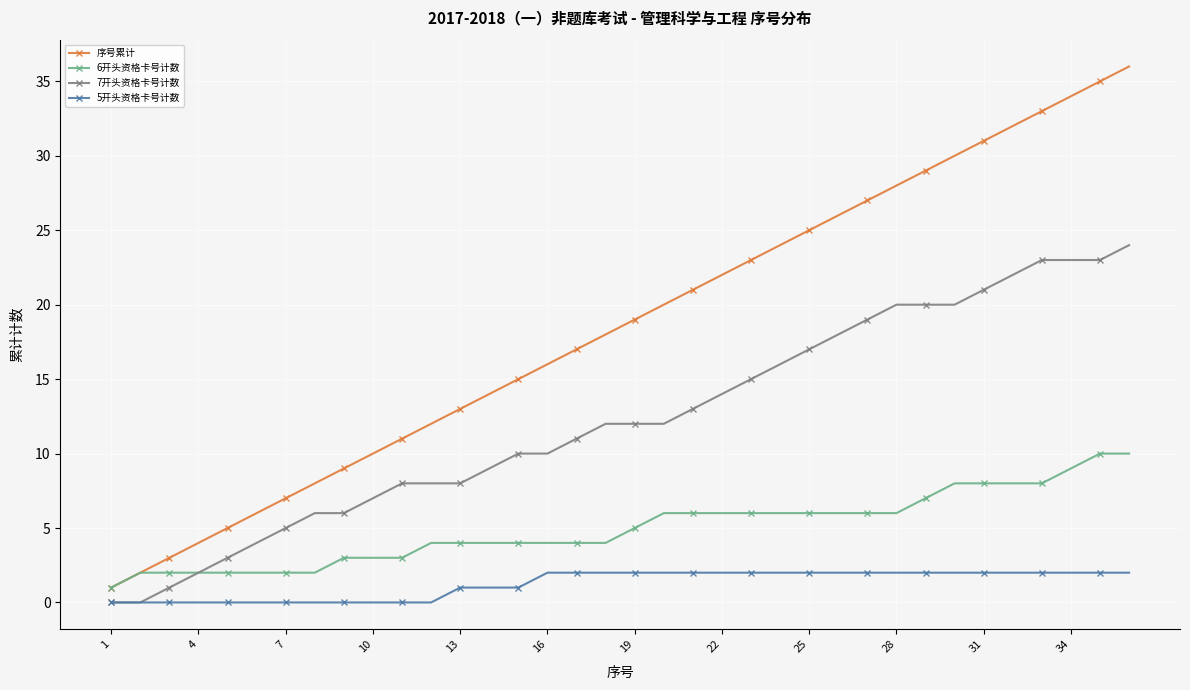

What are all the series names shown in the legend?

序号累计, 6开头资格卡号计数, 7开头资格卡号计数, 5开头资格卡号计数